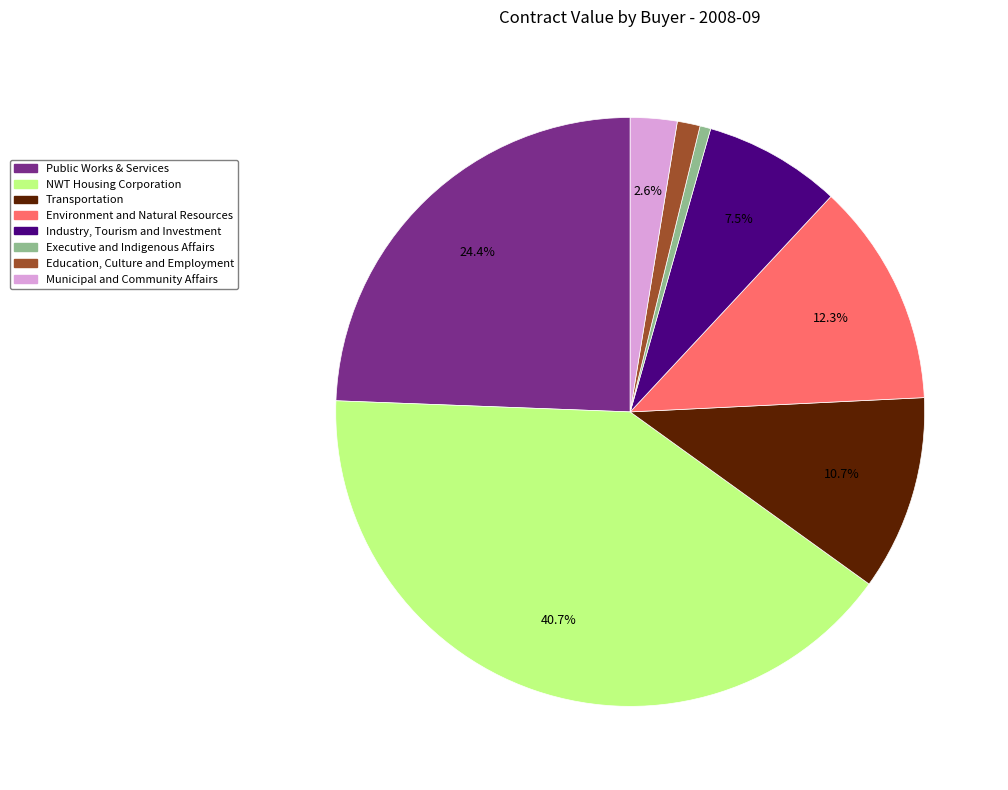

Does Executive and Indigenous Affairs represent more than half of the total?

No